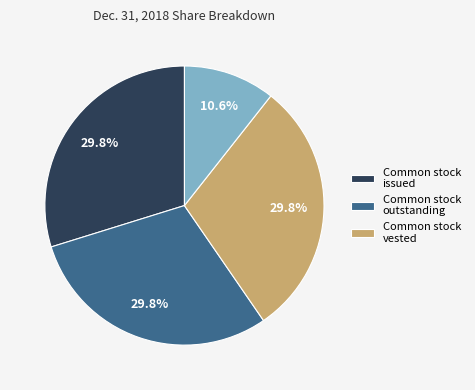

Is there a majority slice in this chart?

No